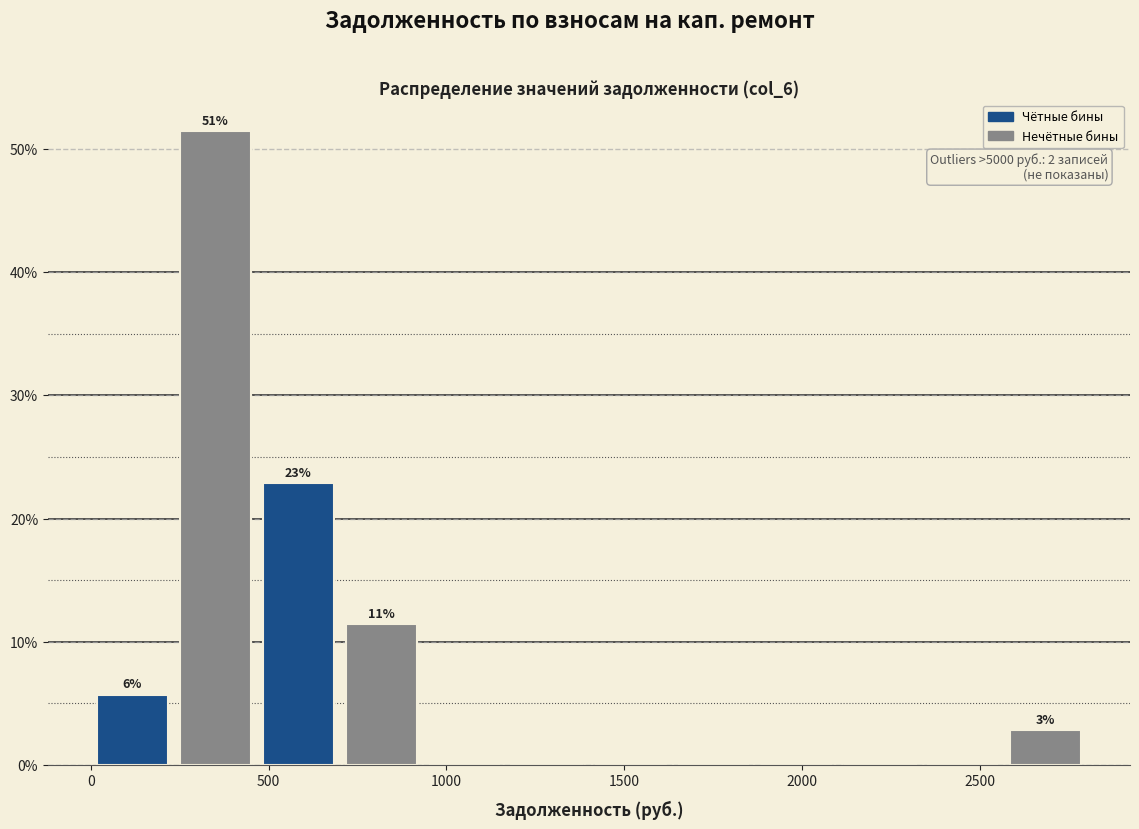

Over which range of the x-axis is the bar tallest?

250 to 450